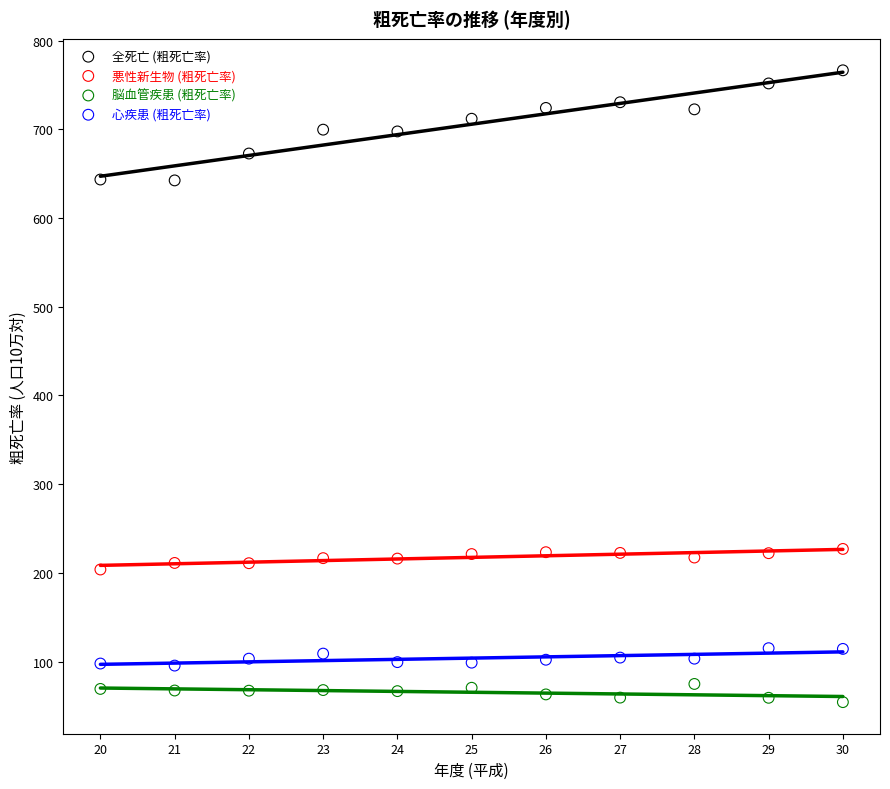

What is the X range (max minus min) for the scatter plot?

10.0